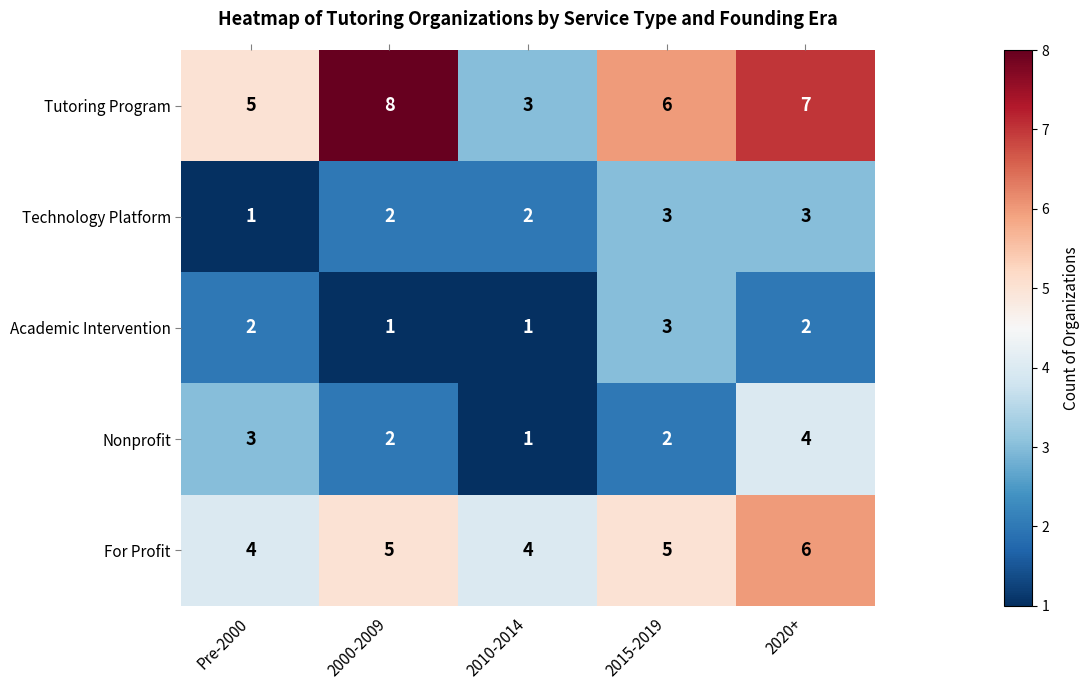

What is the highest value of the For Profit series?

6